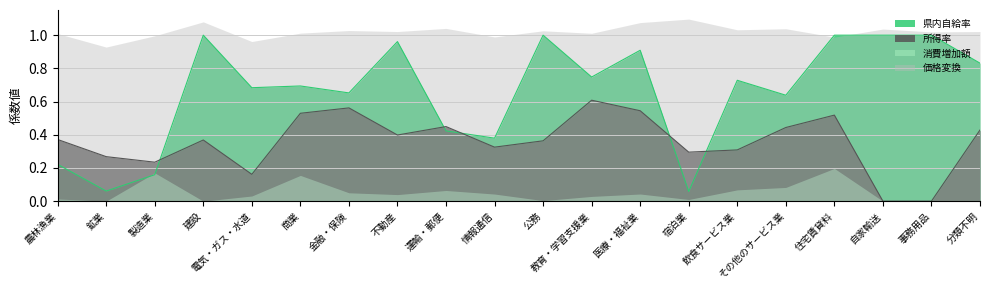

Where do 所得率 and 県内自給率 first cross each other?

製造業 and 建設